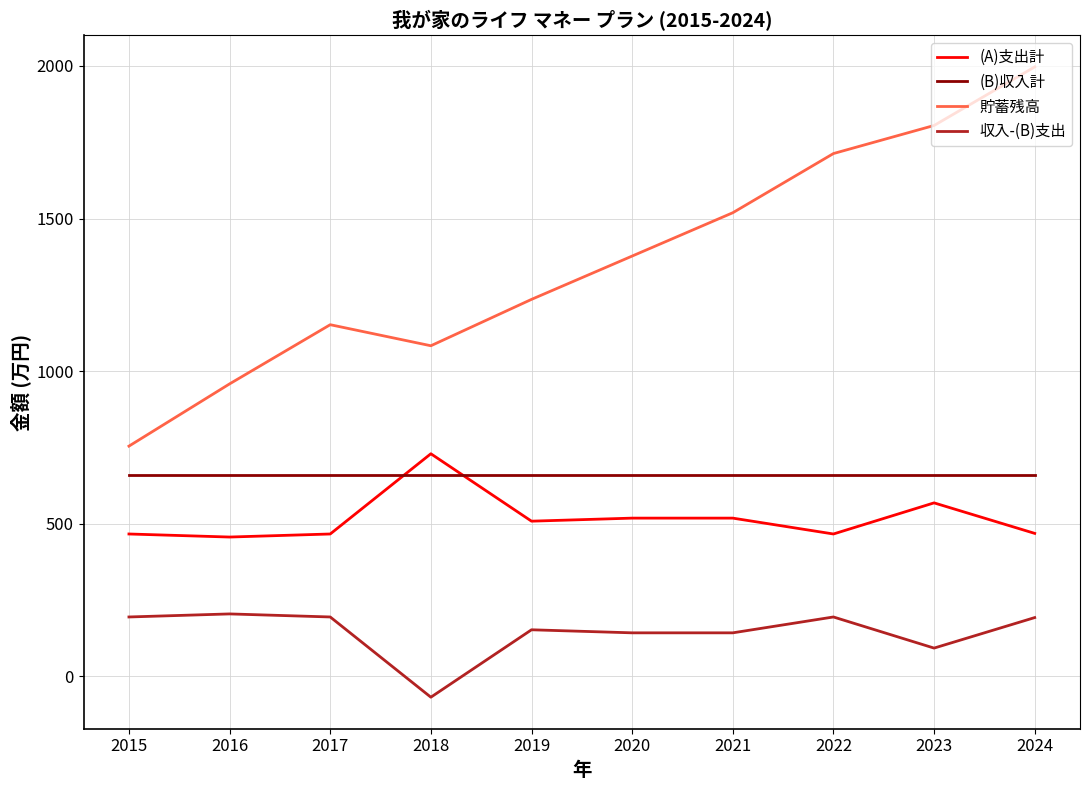

Which series has the largest total across all categories?

貯蓄残高